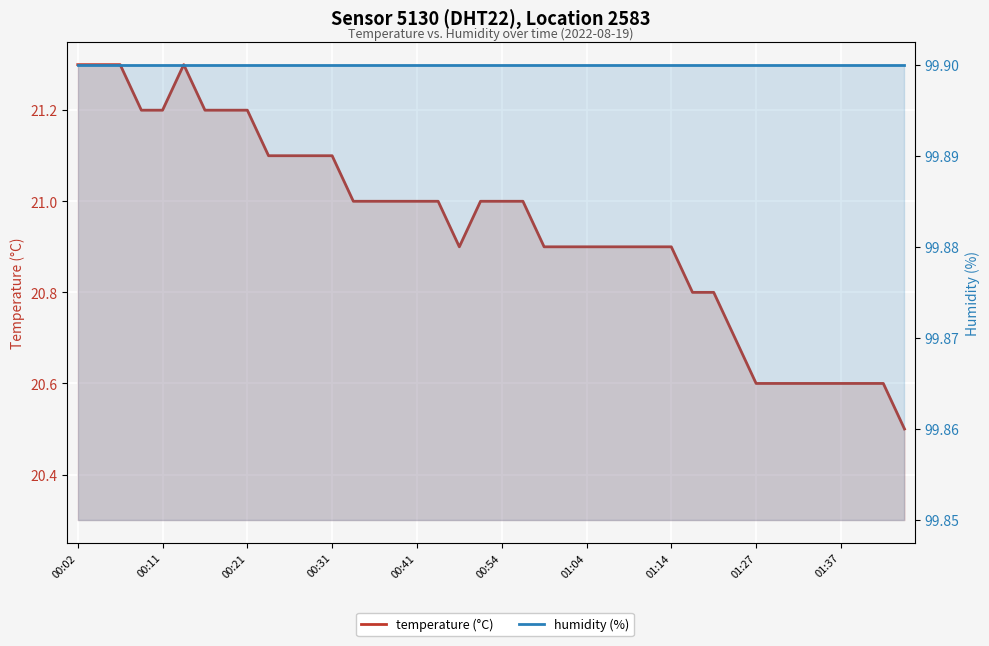

The humidity (%) series shows 27.3 at 31. True or false?

False